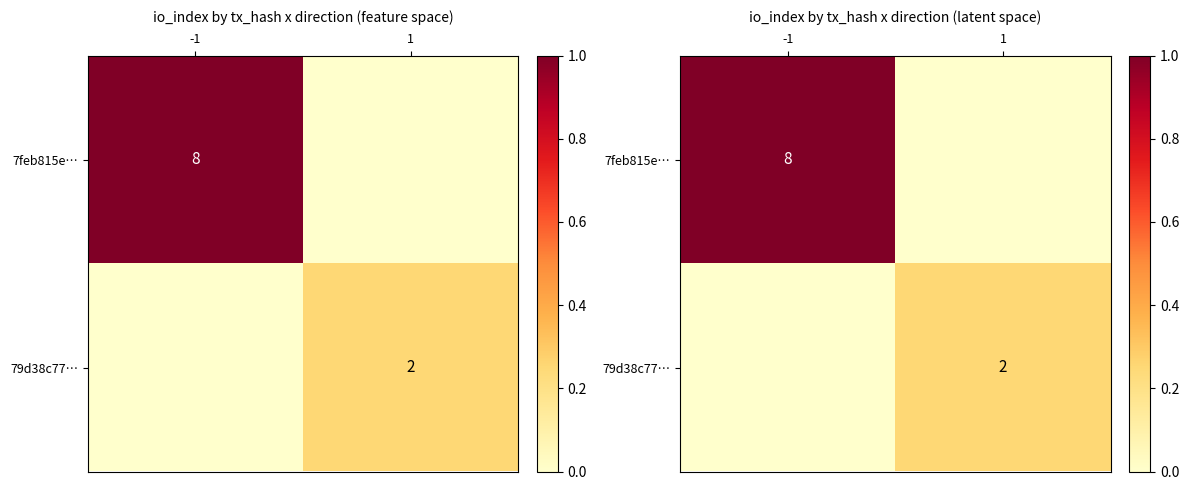

What is the difference between the highest and lowest values at -1?

1.0